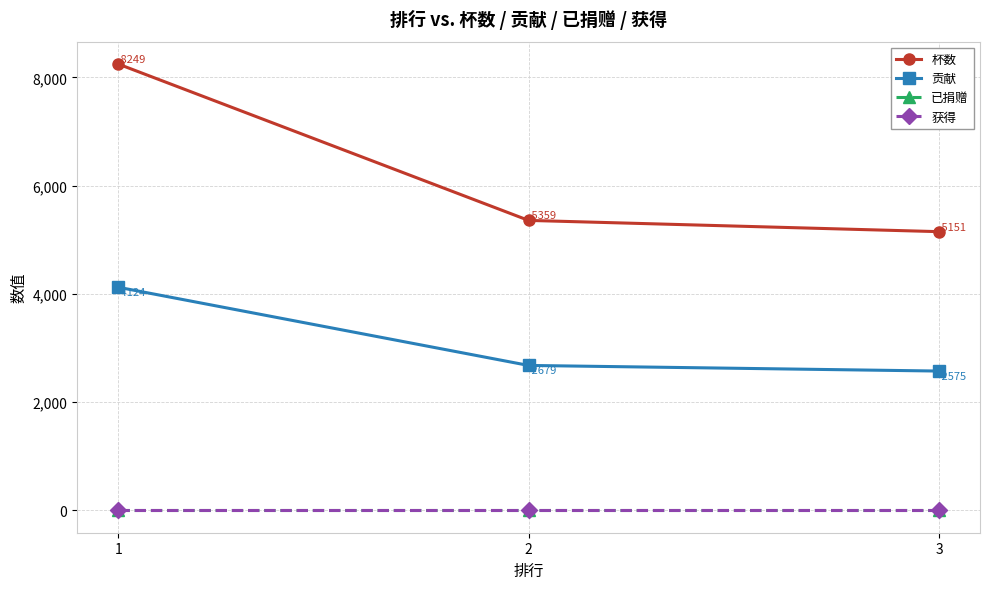

Rank the series by their maximum value, from lowest to highest.

已捐赠, 获得, 贡献, 杯数